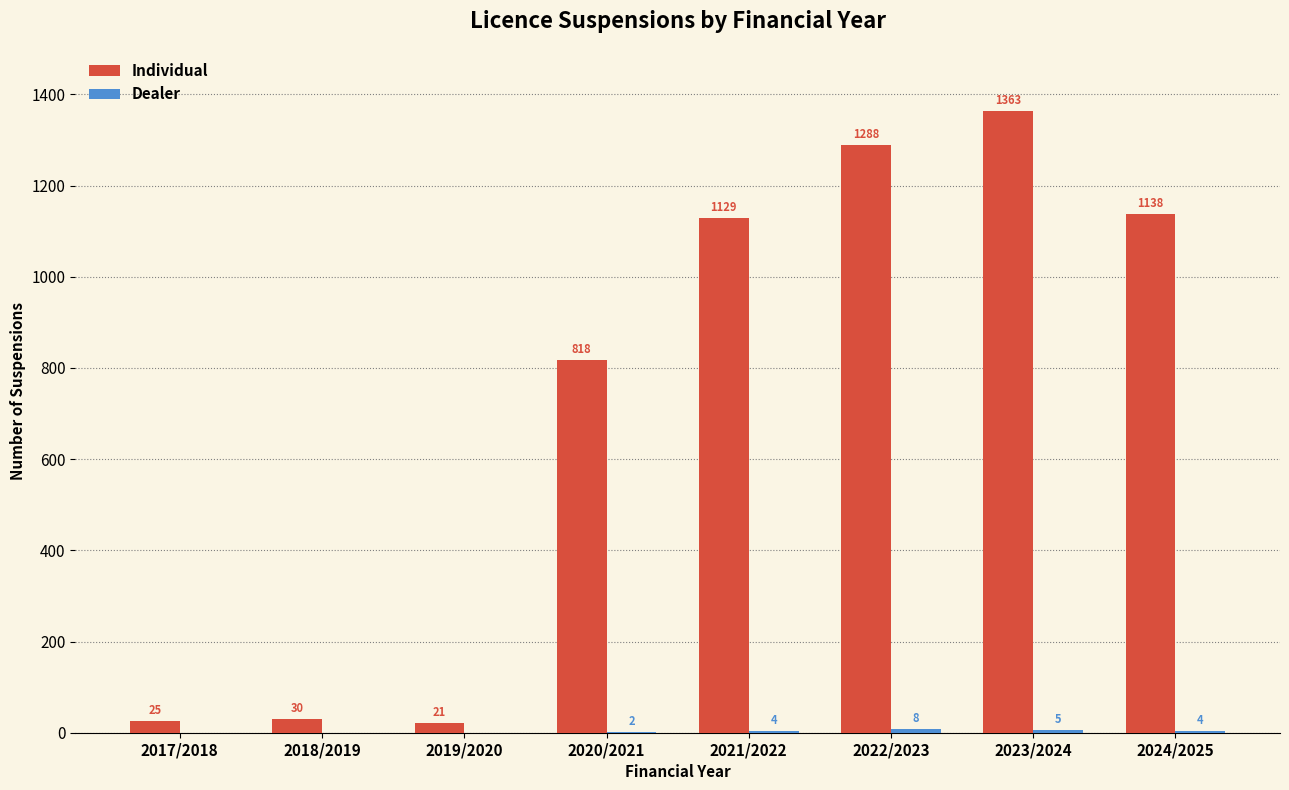

How many groups of bars are there?

8